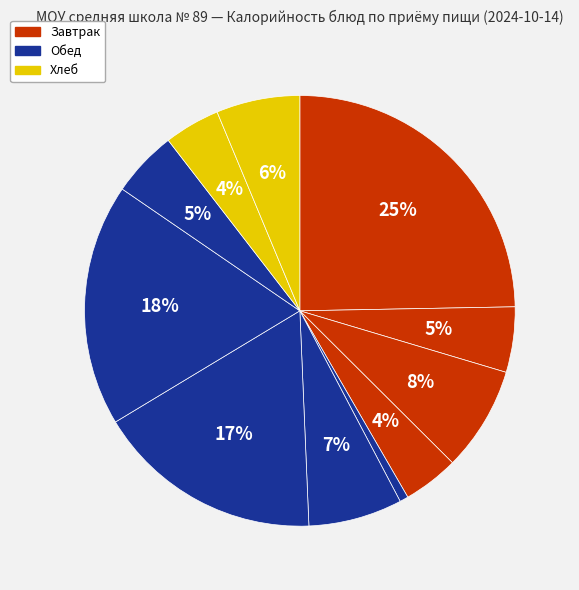

Count the number of slices in the pie.

11